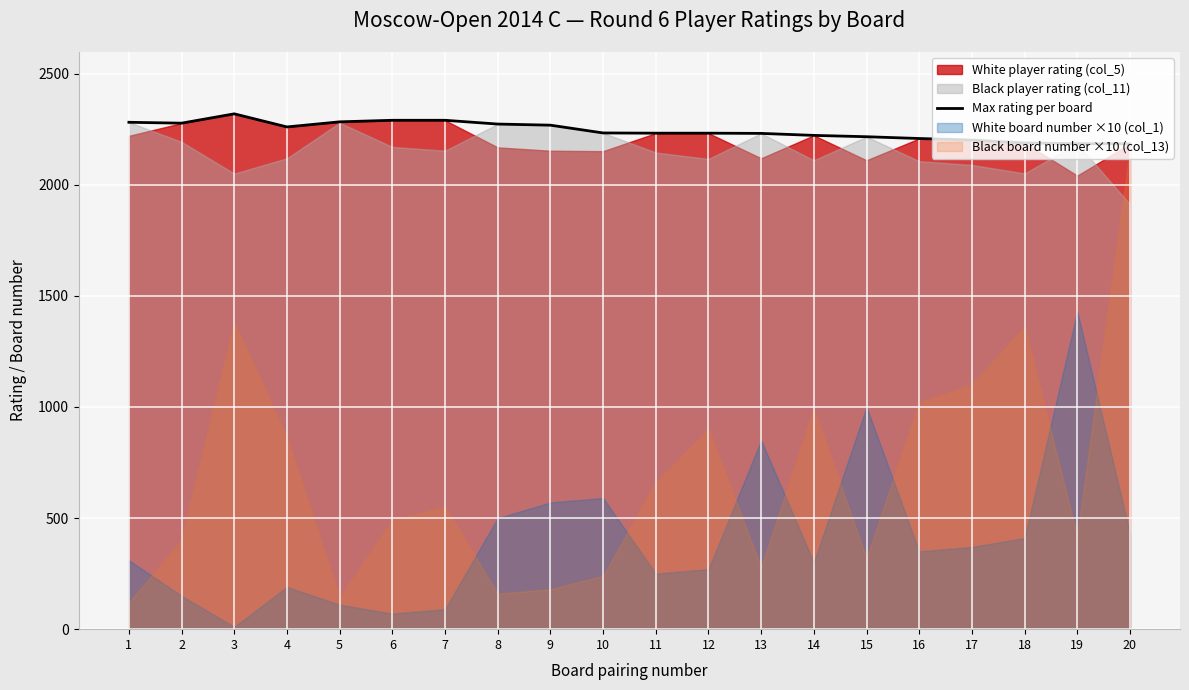

True or false: there are more than 2 points higher than both neighbors.

False